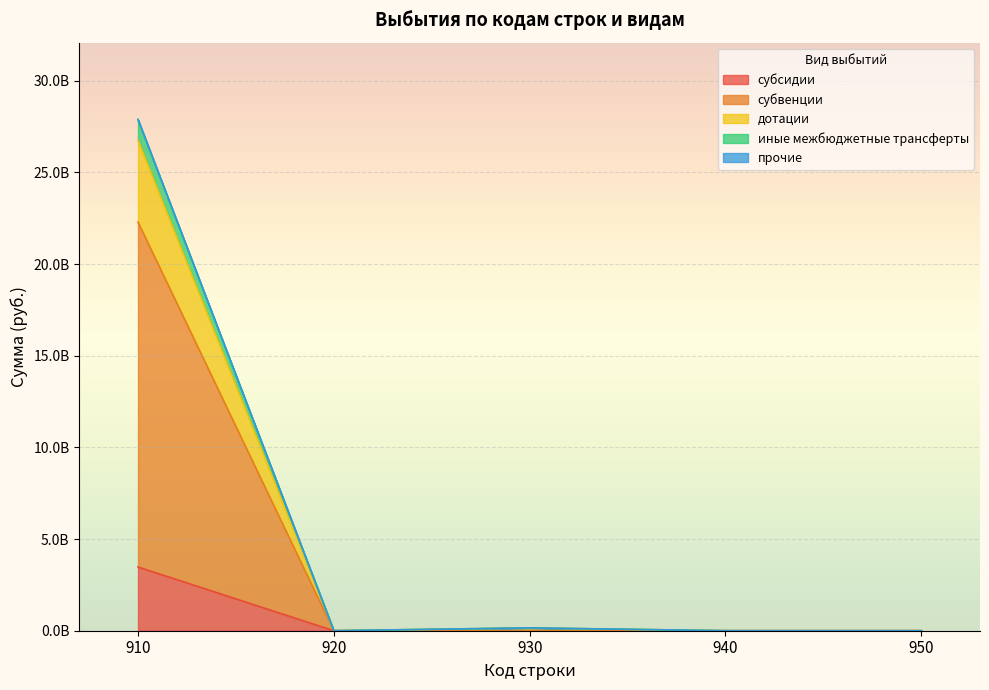

At which category does the chart reach its peak across all series?

910